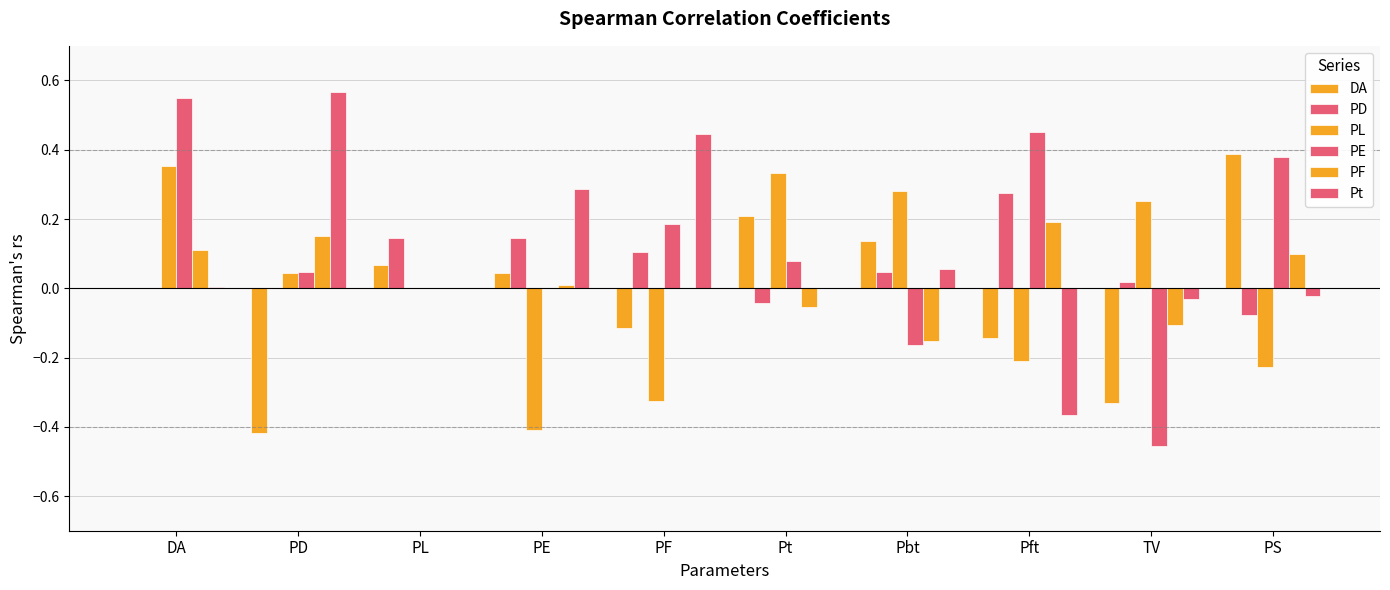

The DA series shows -0.1 at PD. True or false?

False